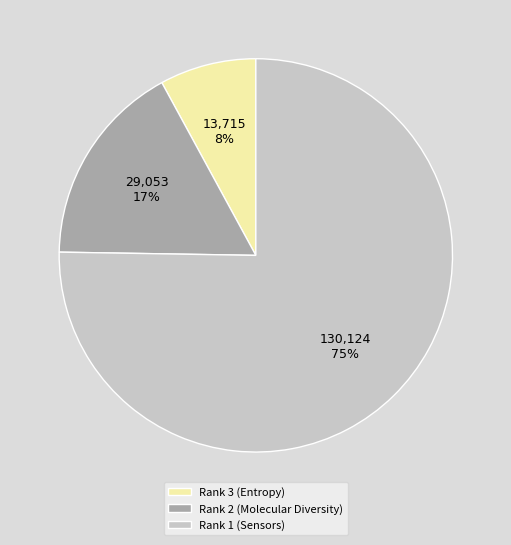

Which category has the biggest portion of the pie?

Rank 1 (Sensors)